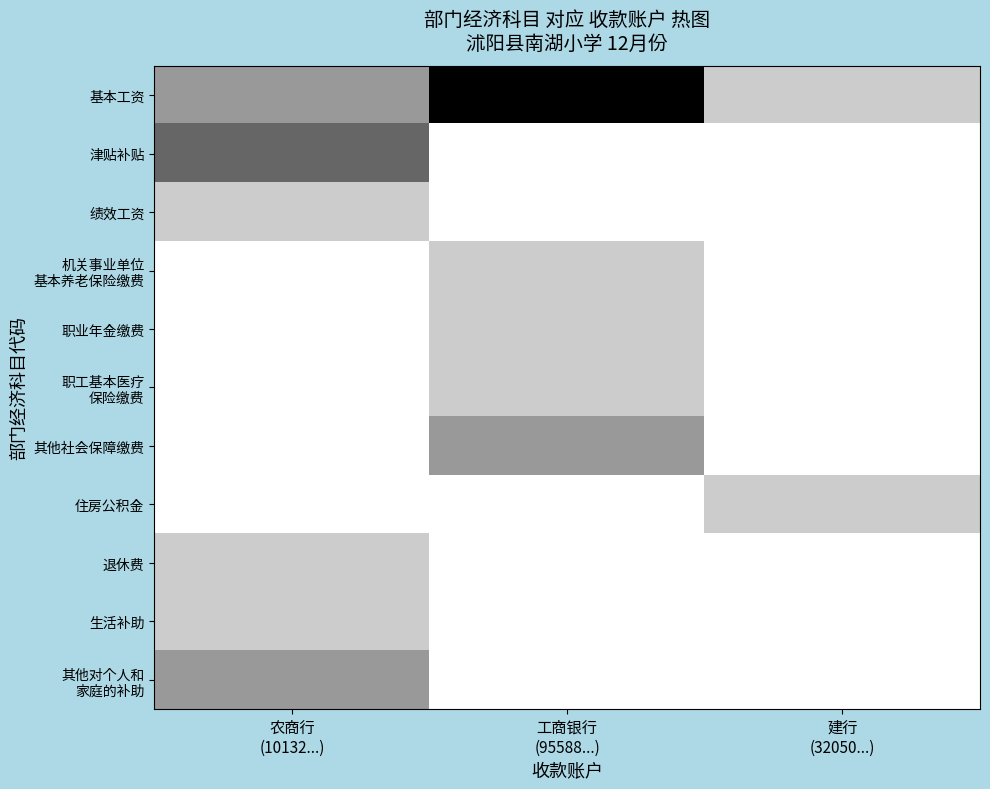

Rank the series by their maximum value, from lowest to highest.

绩效工资, 机关事业单位 基本养老保险缴费, 职业年金缴费, 职工基本医疗 保险缴费, 住房公积金, 退休费, 生活补助, 其他社会保障缴费, 其他对个人和 家庭的补助, 津贴补贴, 基本工资